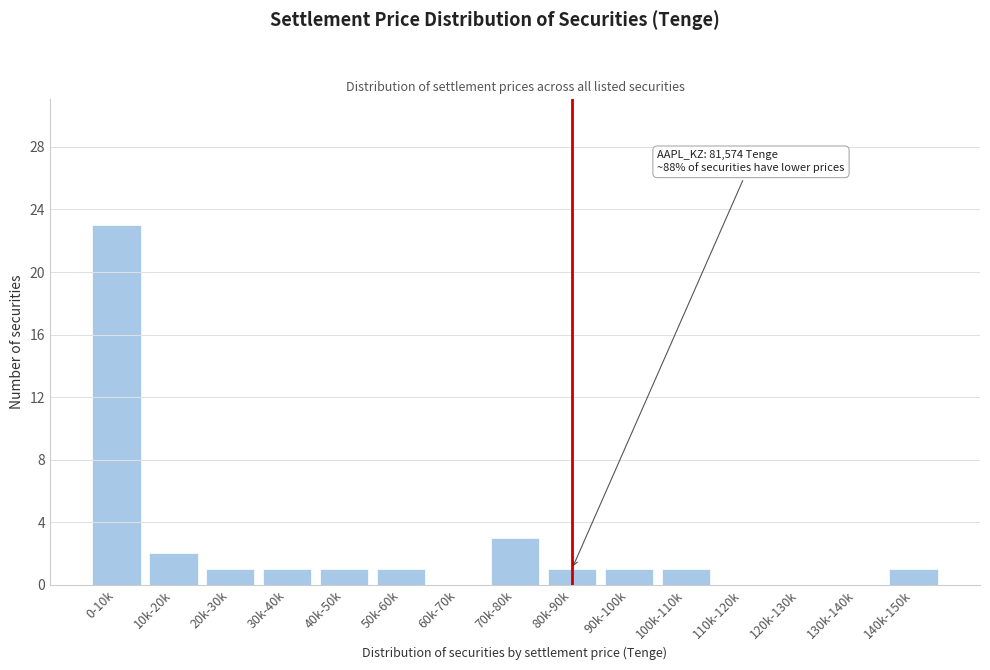

Reading right to left, transcribe all the data shown in this chart.

140k-150k=1	130k-140k=0	120k-130k=0	110k-120k=0	100k-110k=1	90k-100k=1	80k-90k=1	70k-80k=3	60k-70k=0	50k-60k=1	40k-50k=1	30k-40k=1	20k-30k=1	10k-20k=2	0-10k=23